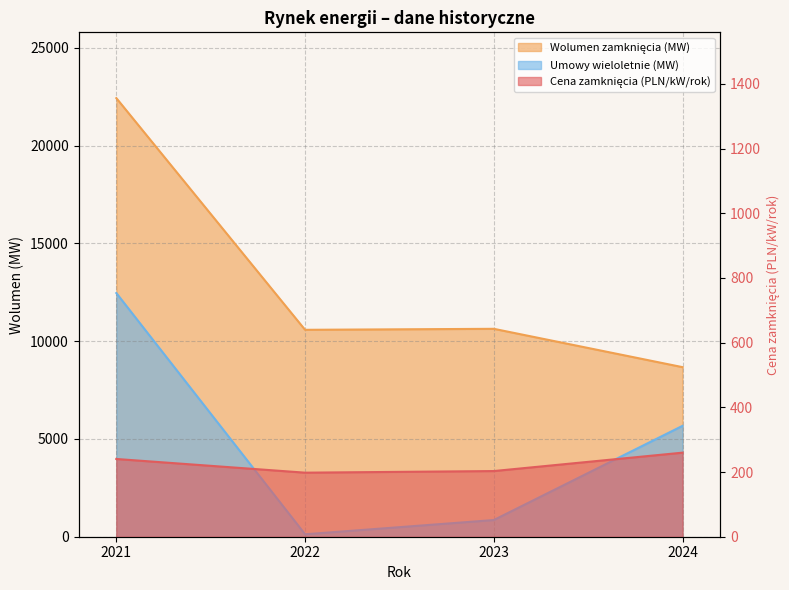

Is it true that Cena zamknięcia (PLN/kW/rok) equals 259.9 at 2024?

True